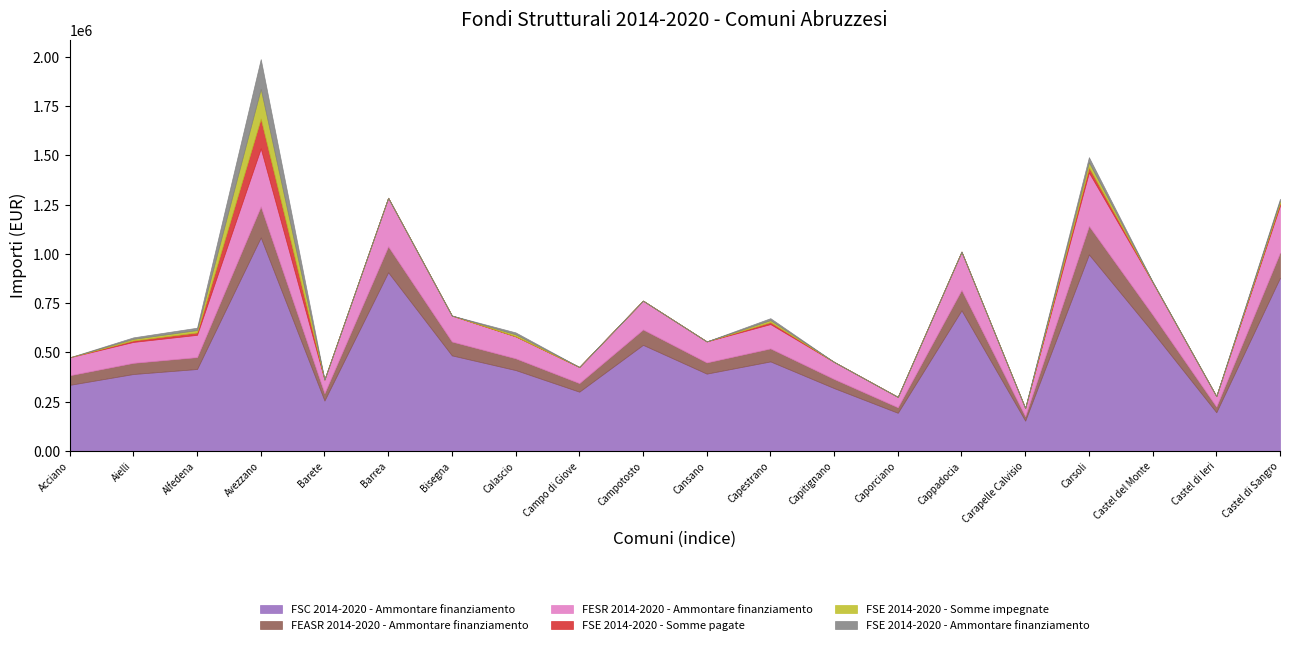

How many lines are shown in the chart?

6